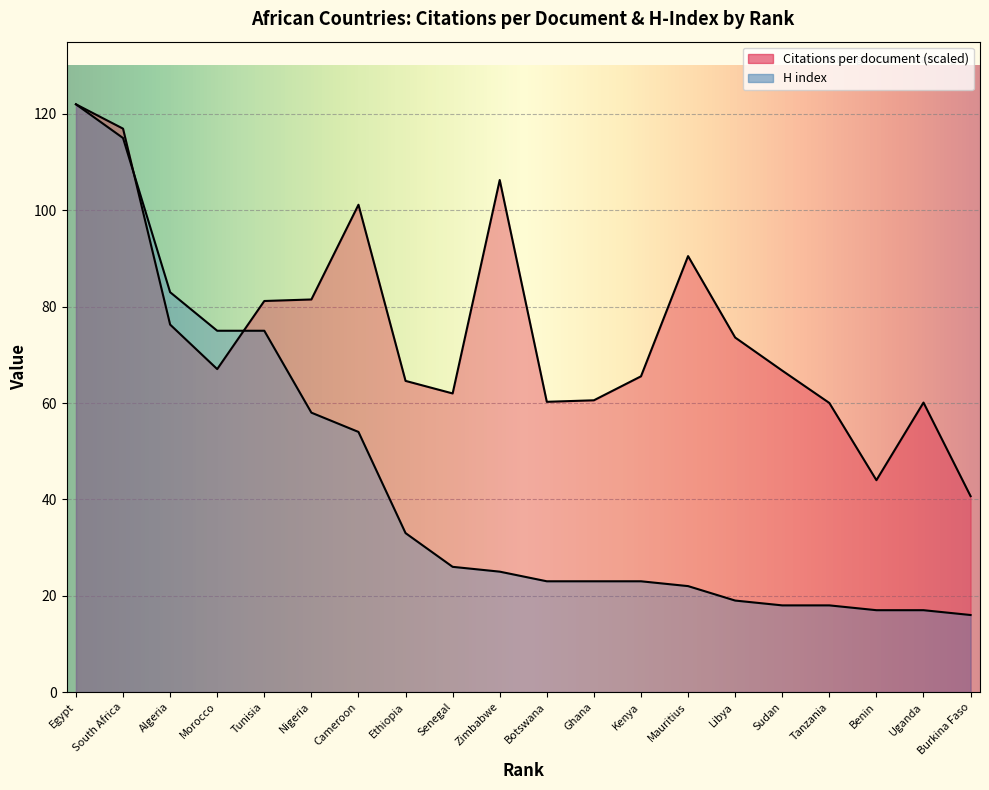

Does the chart display data point markers on the line(s)?

No